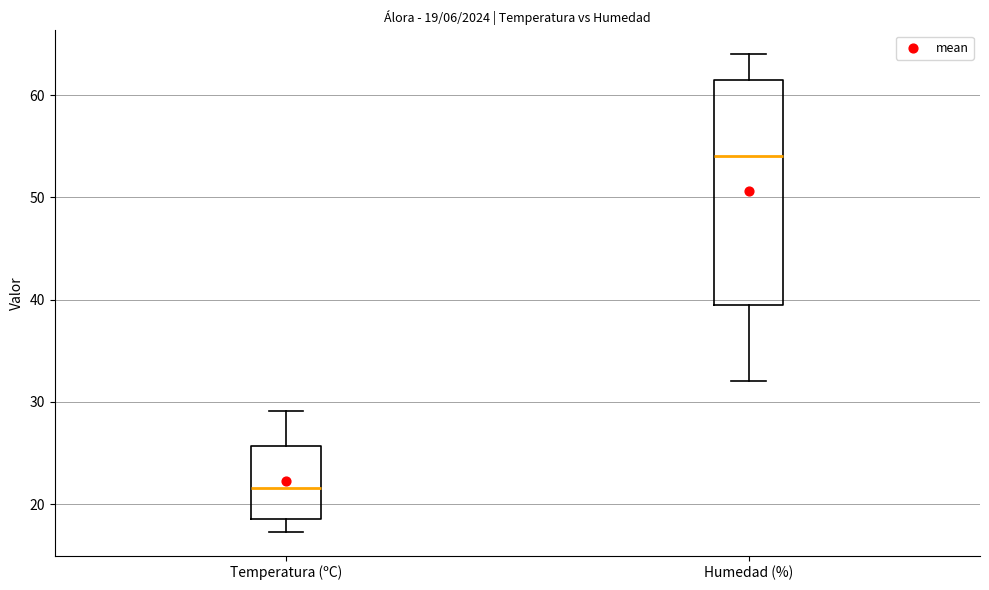

Which box's median line is the highest?

Humedad (%)